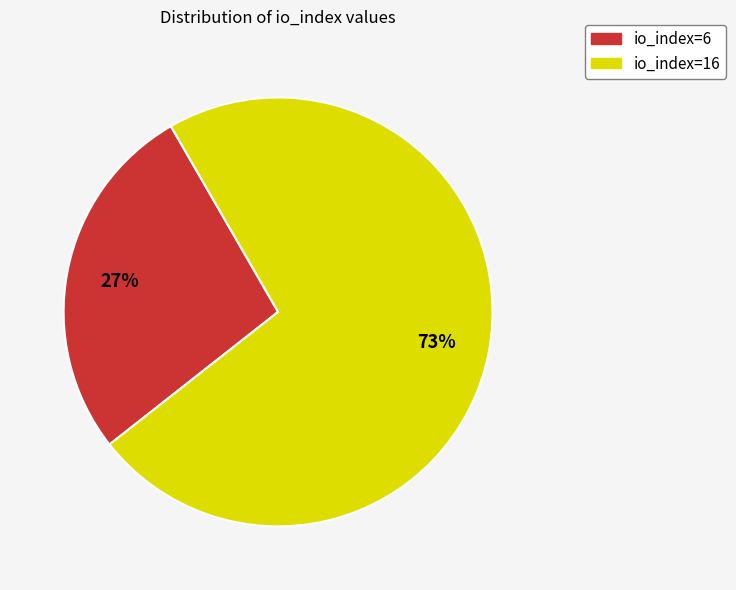

How many segments does this pie chart have?

2